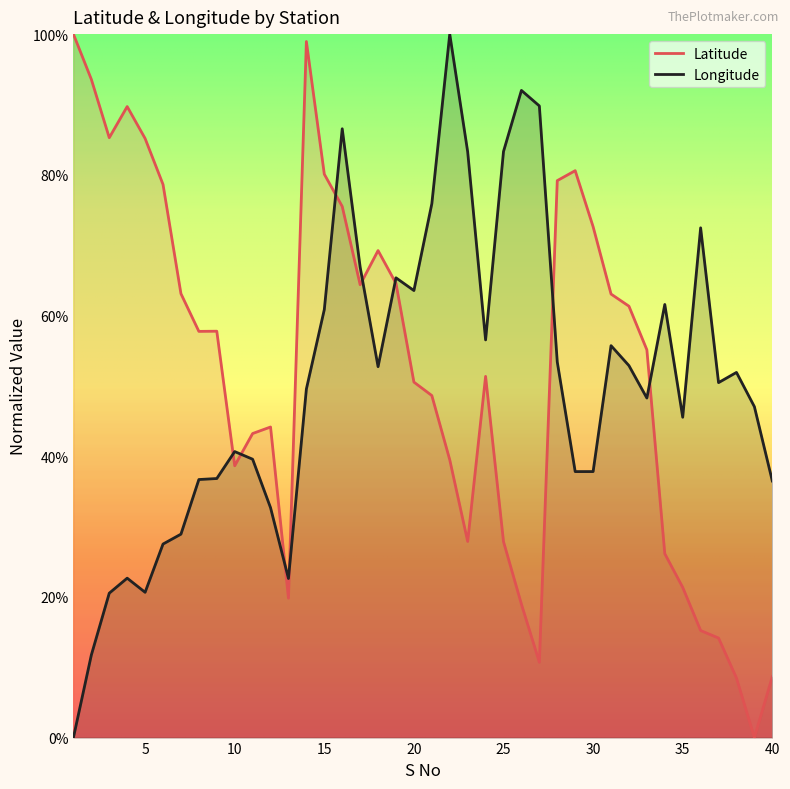

What is the sum of the Longitude values at 15 and 20?

124.4